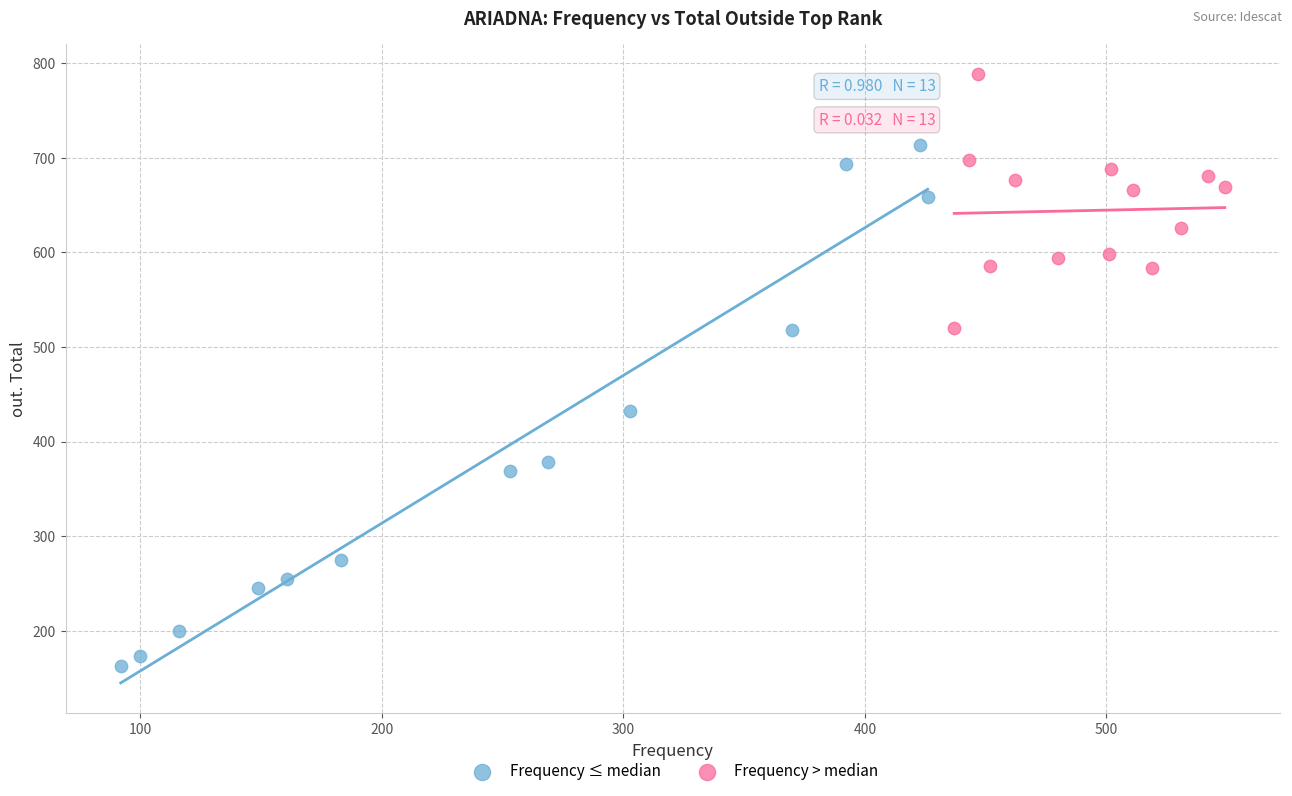

Which series has the widest spread of Y values?

Frequency ≤ median